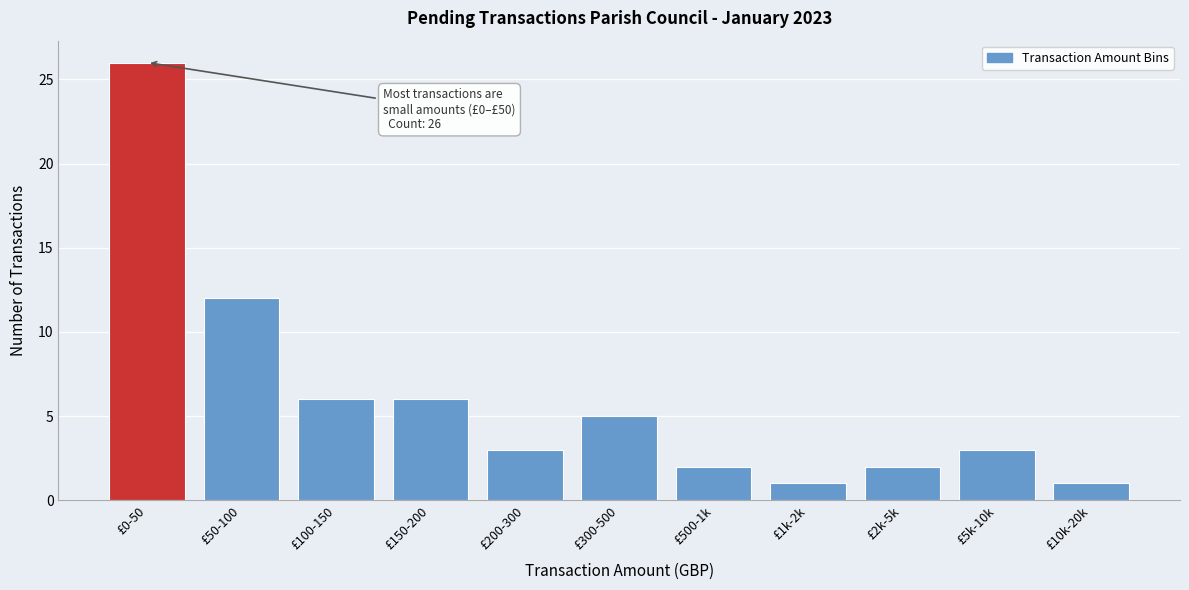

Reading left to right, transcribe all the data shown in this chart.

£0-50=26	£50-100=12	£100-150=6	£150-200=6	£200-300=3	£300-500=5	£500-1k=2	£1k-2k=1	£2k-5k=2	£5k-10k=3	£10k-20k=1